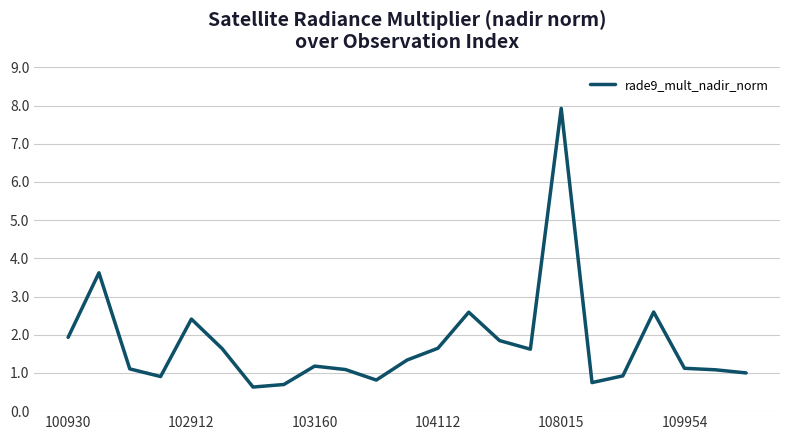

How many series are shown in this chart?

1